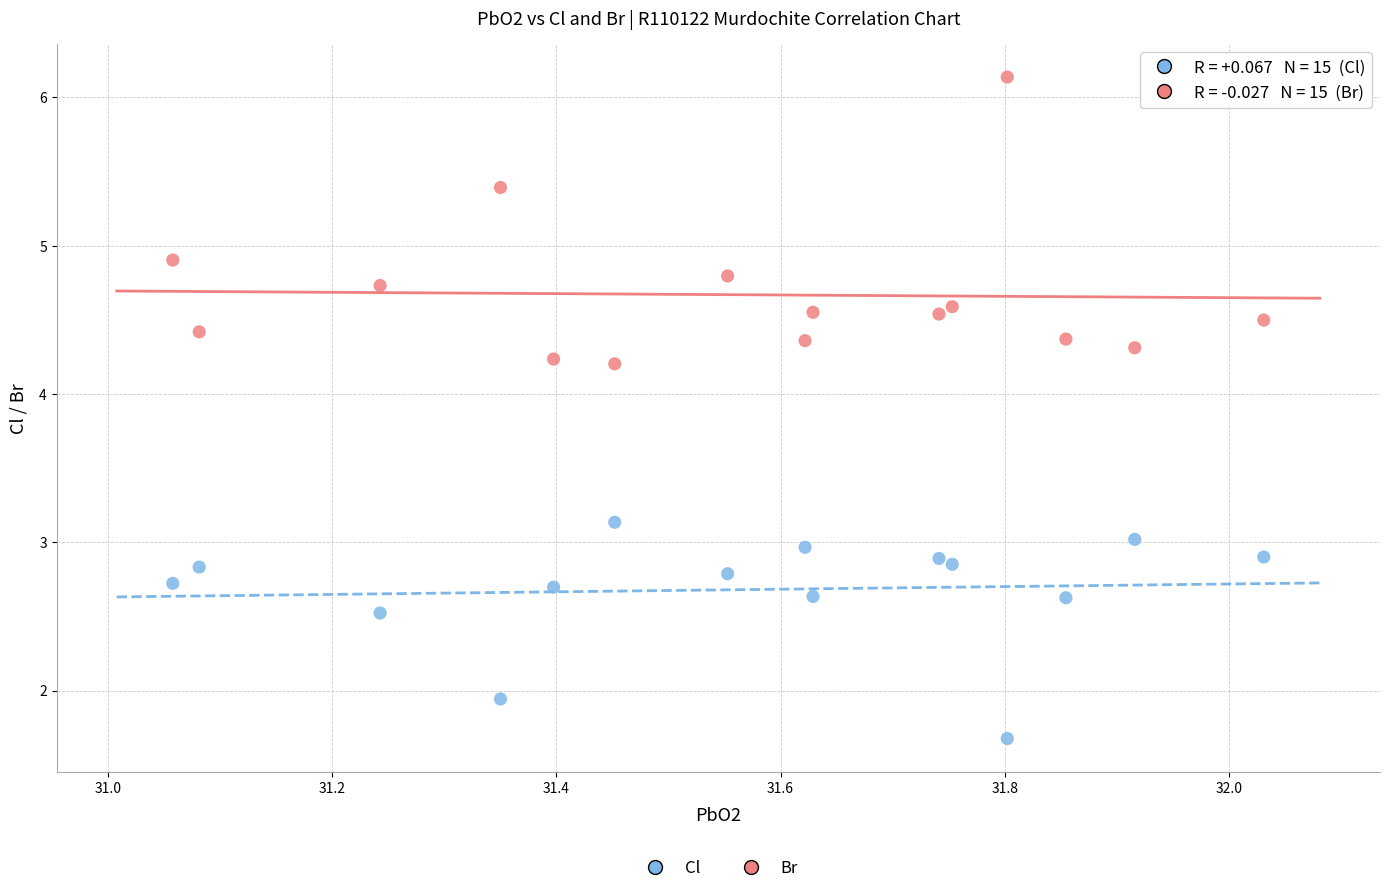

What are all the series names shown in the legend?

Cl, Br